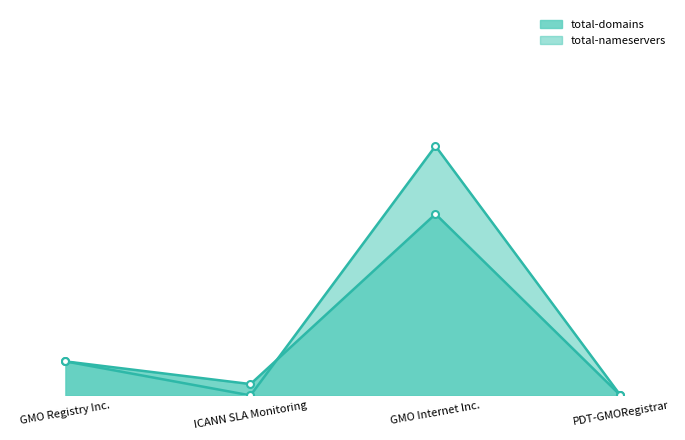

Where is total-domains nearest to the value 8?

GMO Registry Inc.